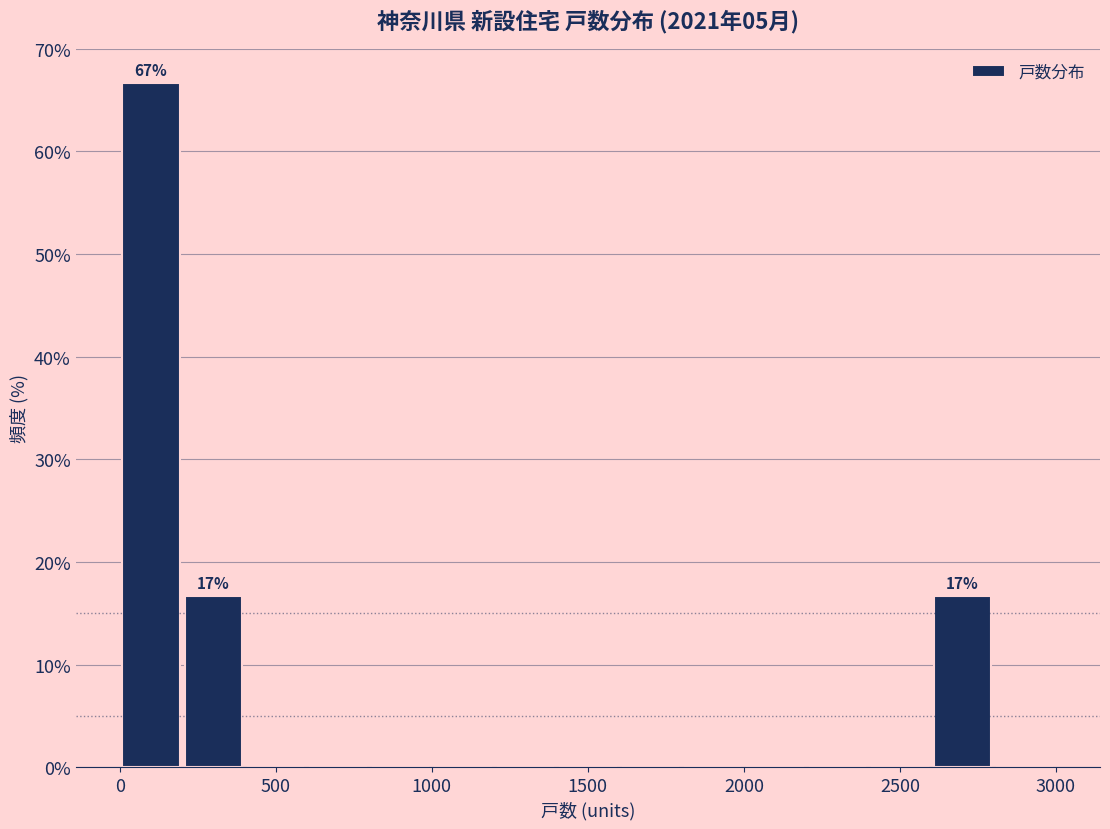

Which range on the x-axis has the tallest bar?

0 to 200